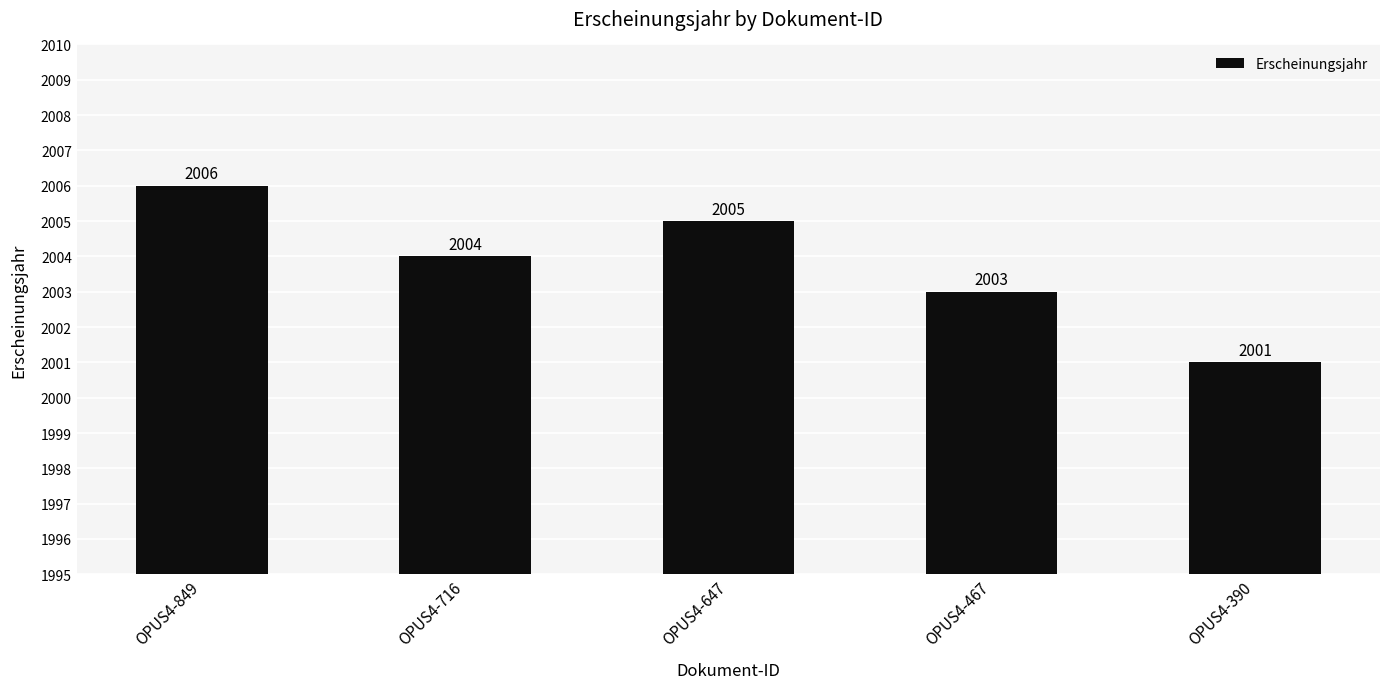

What is the difference between the second highest and minimum values?

4